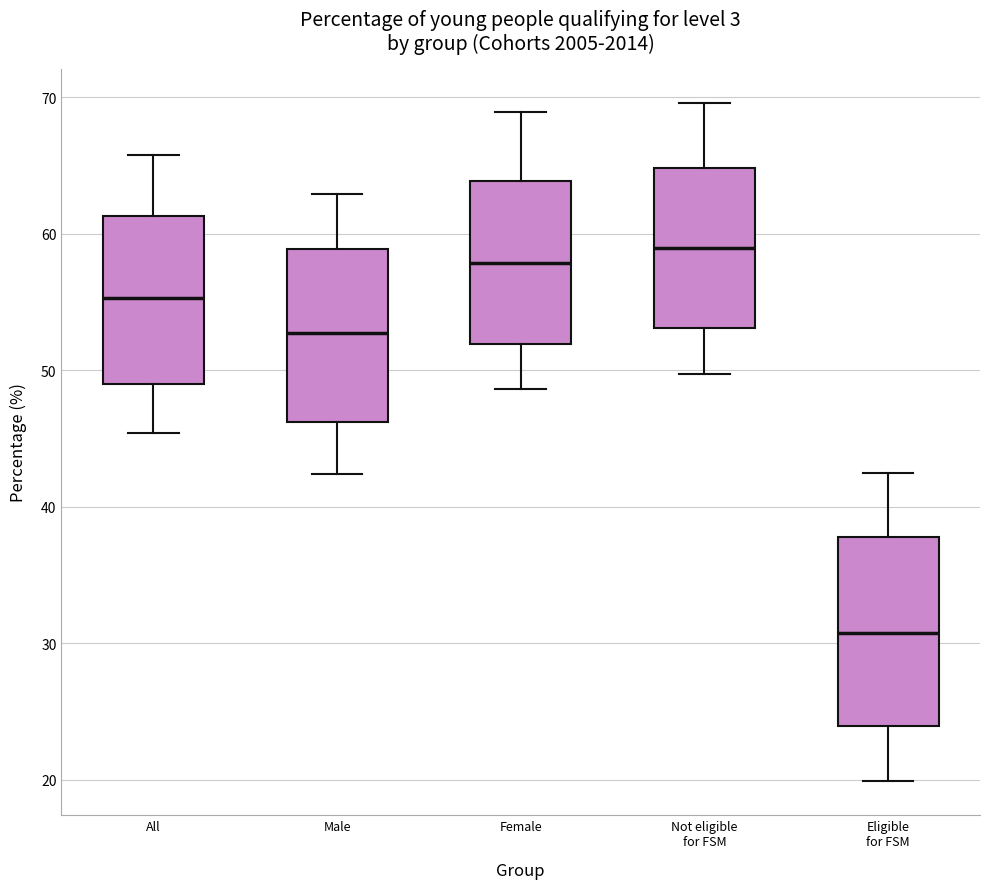

Which box has the highest median line?

Not eligible for FSM